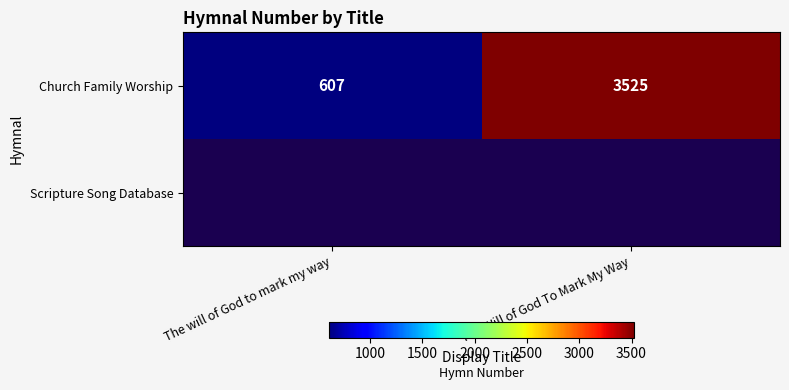

Between The will of God to mark my way and The Will of God To Mark My Way, which series saw the biggest shift?

Church Family Worship